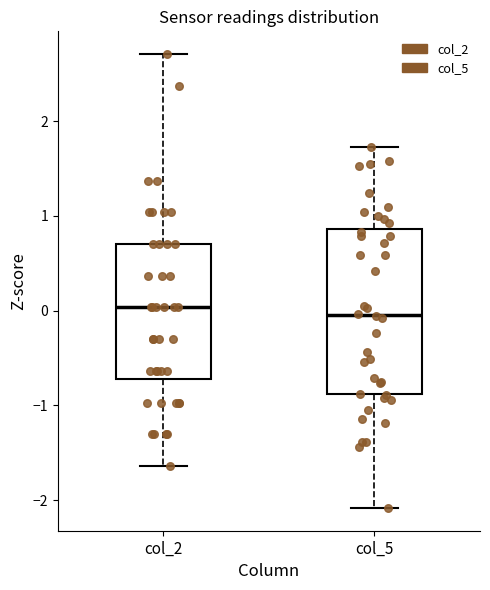

Reading left to right, transcribe this box plot: for each box, give where its median line is, the range the box spans, and where its two whiskers end, as read against the y-axis. The values are not printed on the chart, so give them approximately, as read against the axis.

col_2: median 0.0, box -0.7 to 0.7, whiskers -1.6 to 2.7
col_5: median 0.0, box -0.9 to 0.9, whiskers -2.1 to 1.7